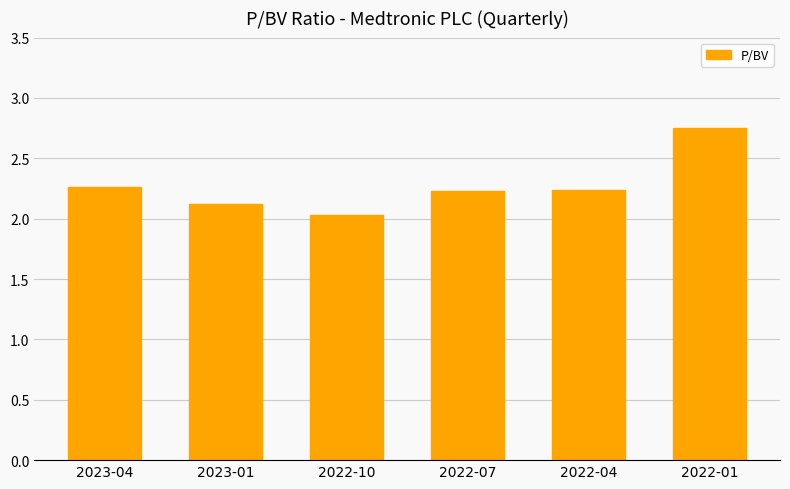

What is the change in value from 2023-01 to 2022-10?

-0.1